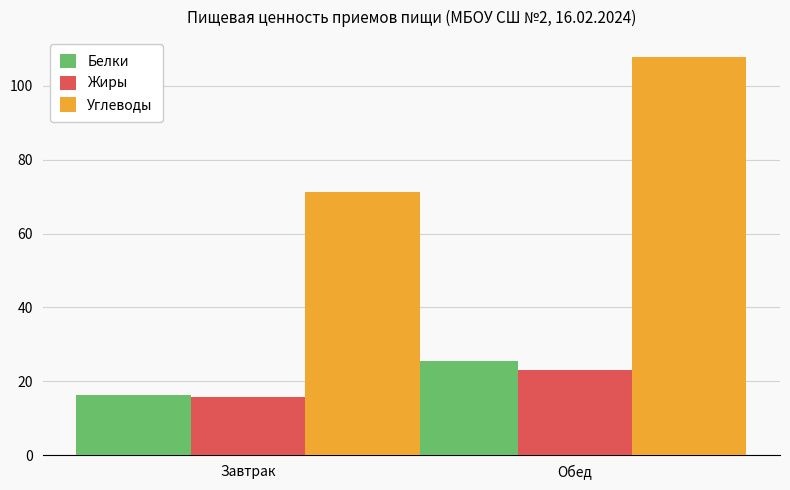

Does the chart contain any negative values?

No